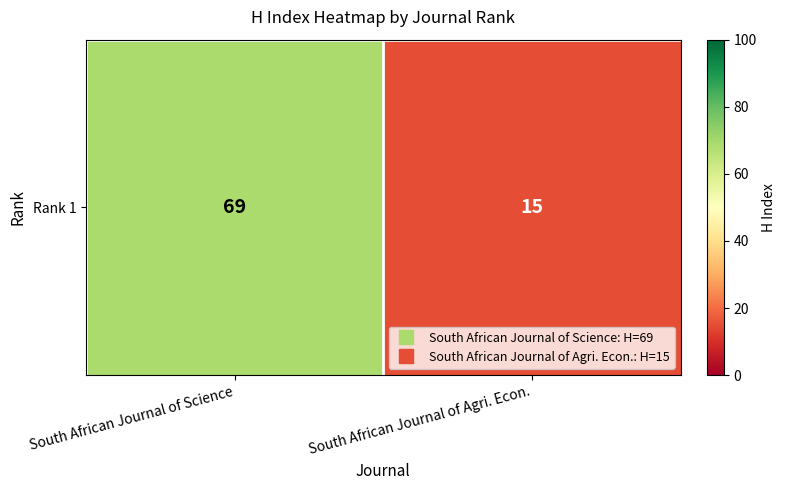

Which has a higher value, South African Journal of Agri. Econ. or South African Journal of Science?

South African Journal of Science